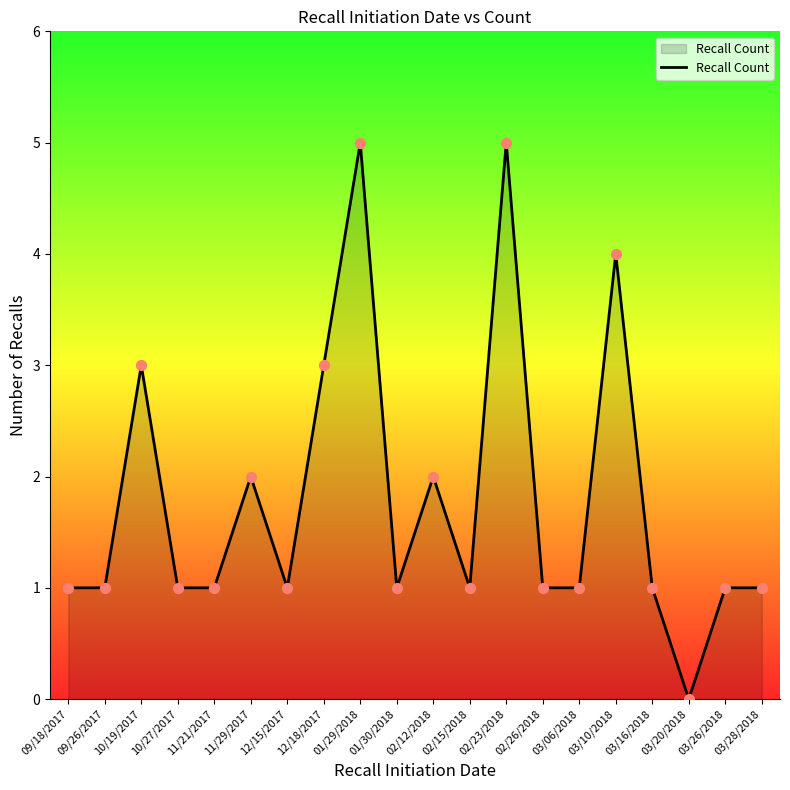

What is the ratio of the value at 09/18/2017 to the value at 03/06/2018?

1.0